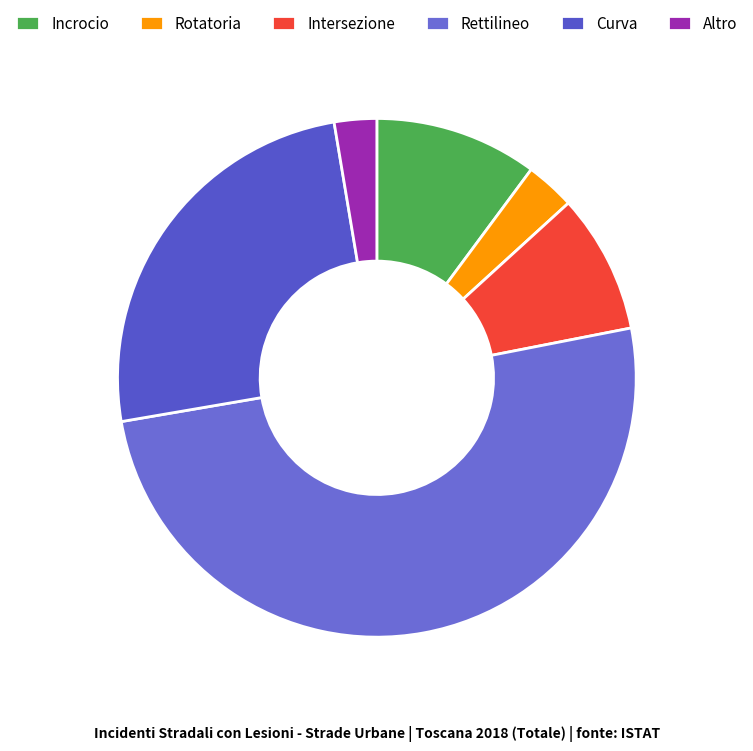

What portion of the pie excludes Rotatoria?

96.9%